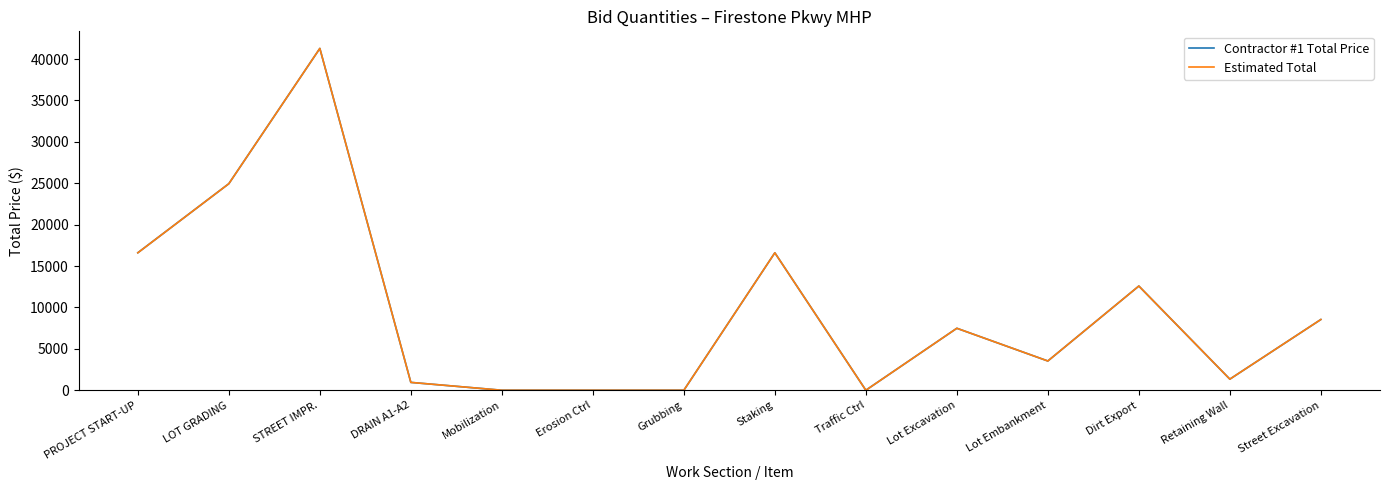

Does the chart display data point markers on the line(s)?

No